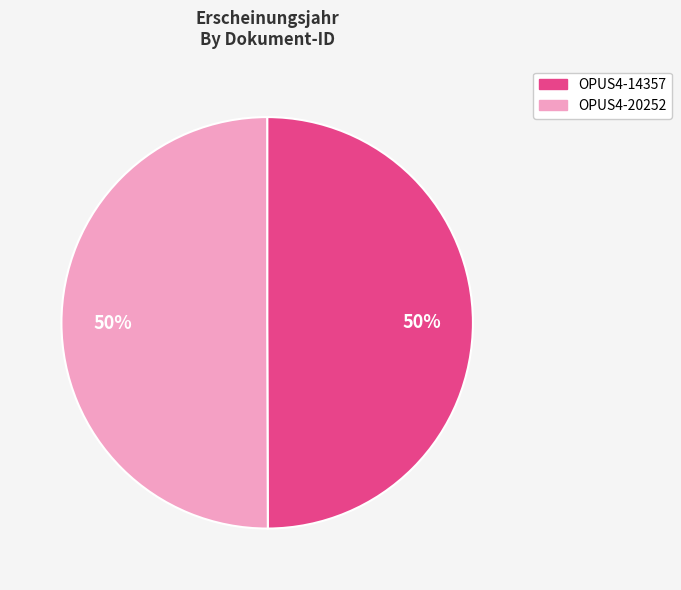

Is the sum of OPUS4-14357 and OPUS4-20252 greater than half?

Yes